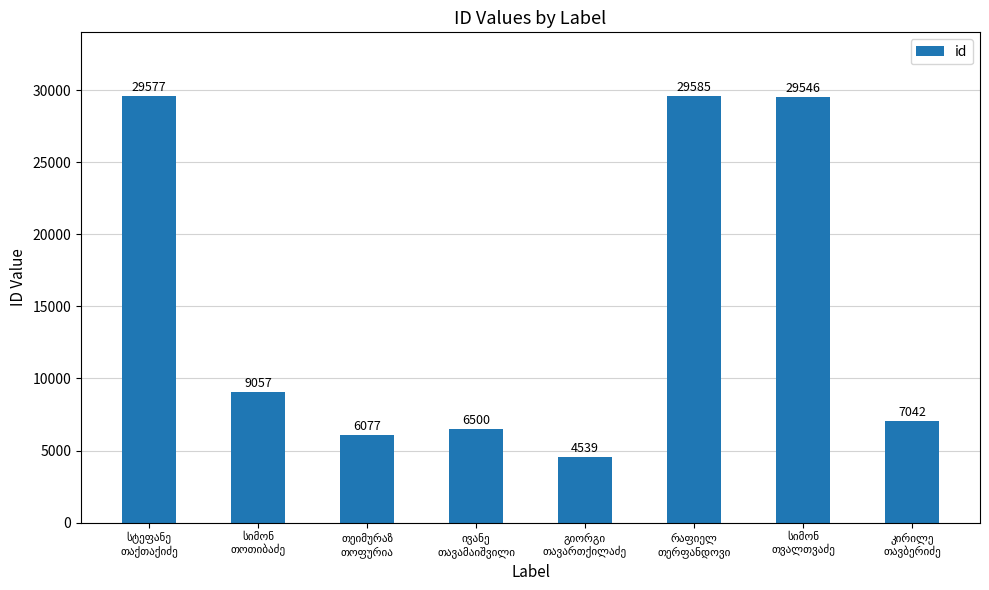

What is the difference between the second highest and minimum values?

25038